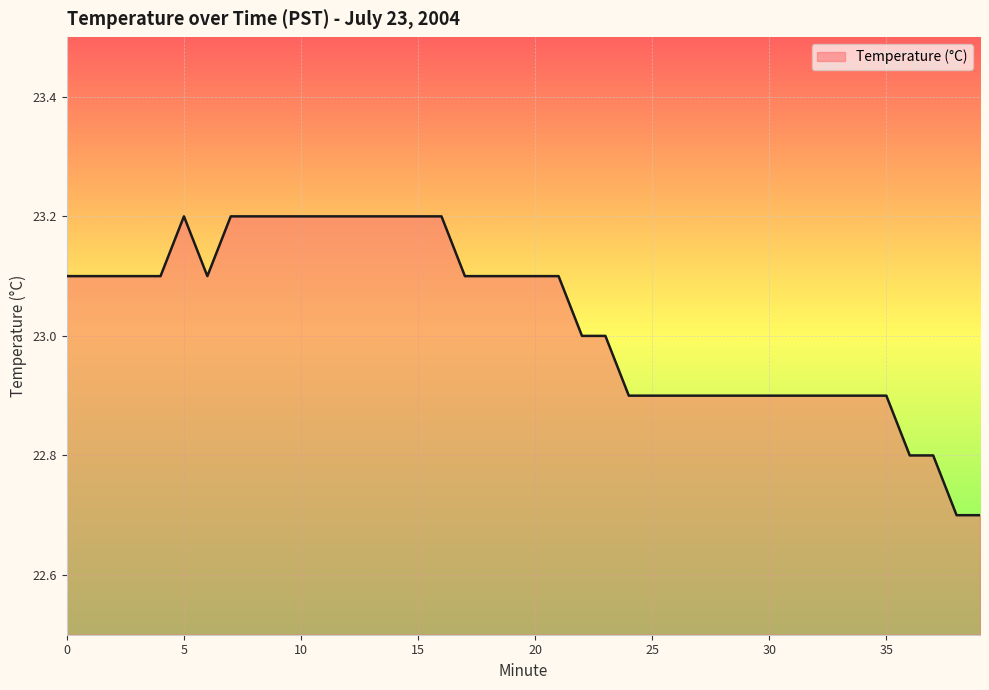

What is the smallest value displayed?

22.7